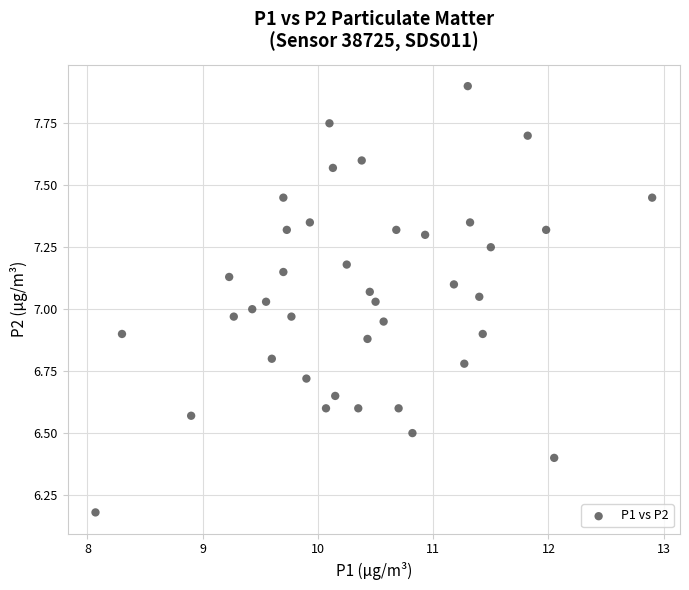

What is the range of X values (max minus min)?

4.8